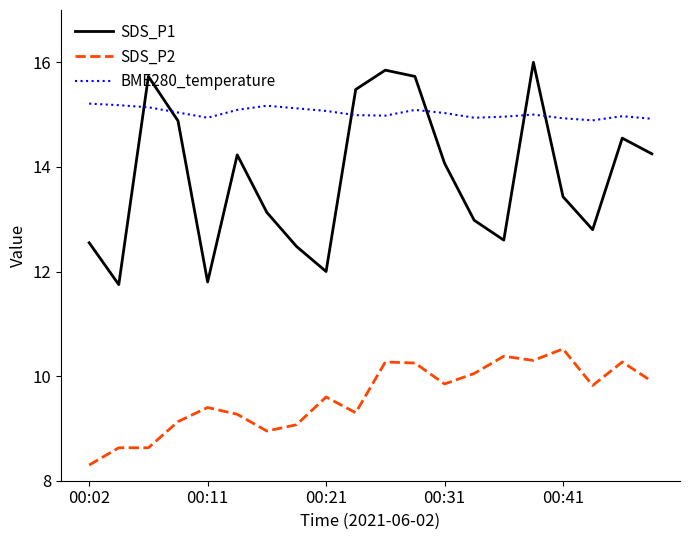

How many lines are shown in the chart?

3